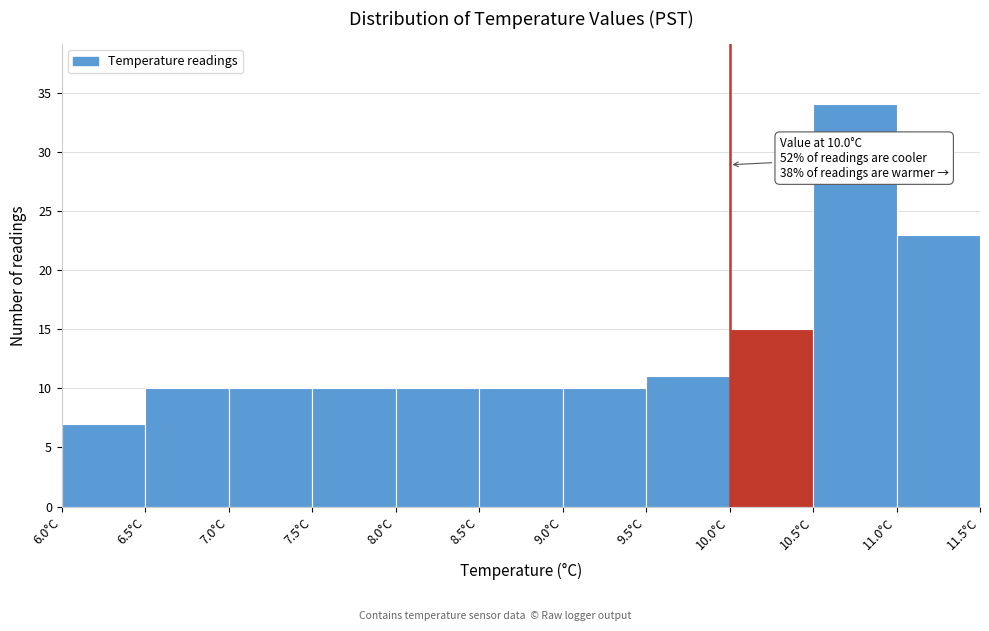

Over which range of the x-axis is the bar tallest?

10.5 to 11.0